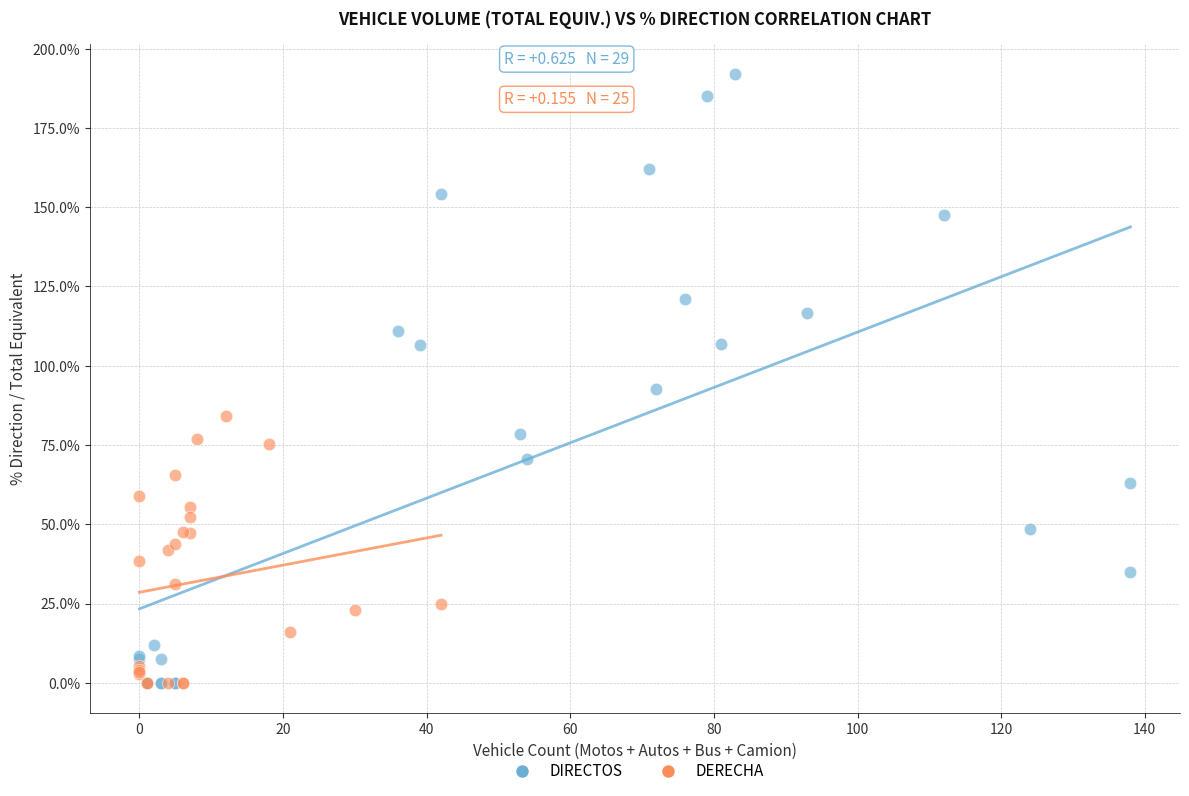

Which series has the largest Y range (max minus min)?

DIRECTOS